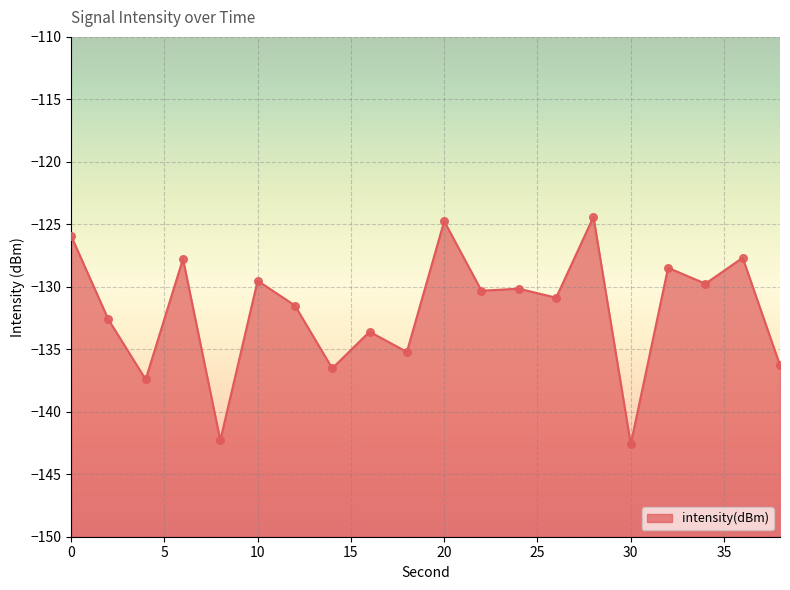

What is the change in value from 8 to 24?

+12.1